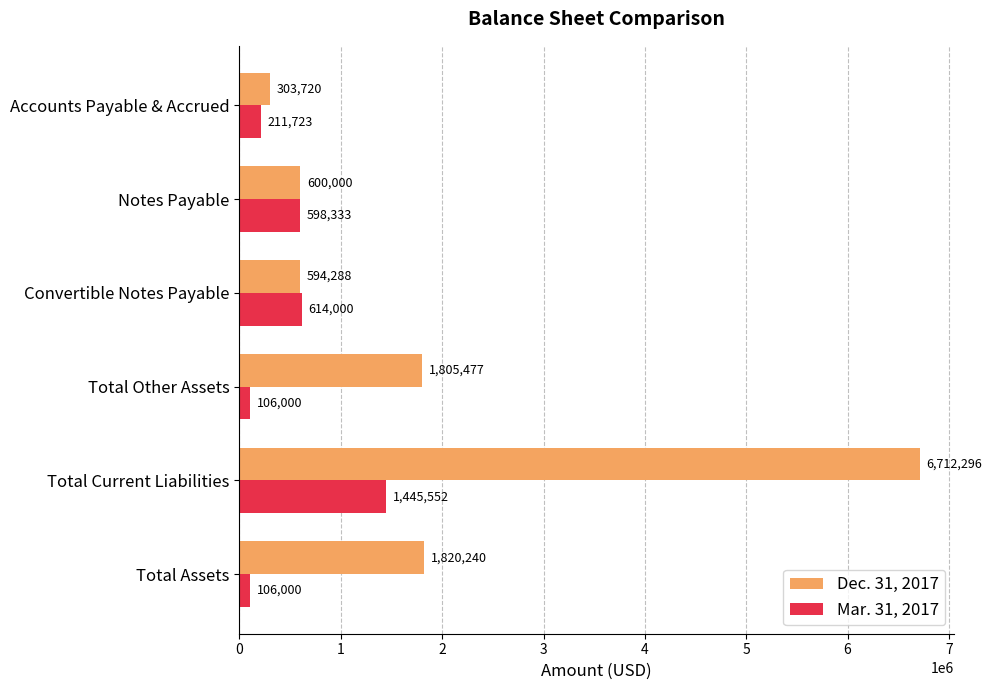

Which series has the widest spread of values?

Dec. 31, 2017